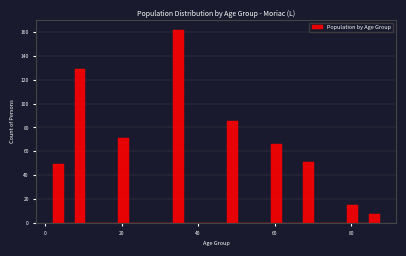

Read against the x-axis, roughly where is the centre of the tallest bar?

34